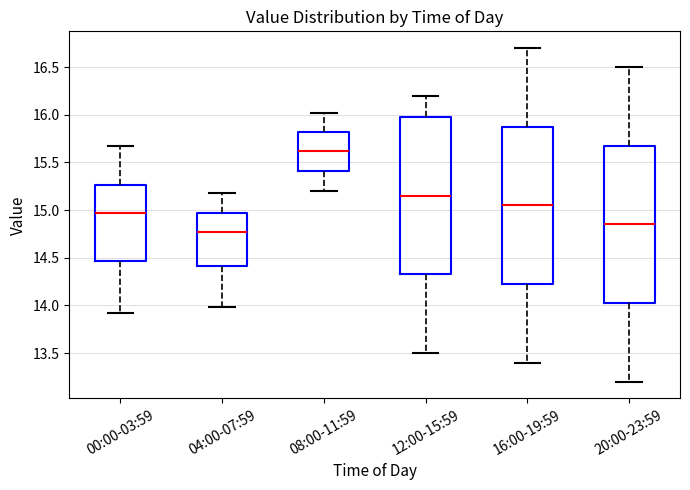

Reading left to right, read every box against the y-axis: the position of its median line, the range the box covers, and the ends of its whiskers. The values are not printed on the chart, so give them approximately, as read against the axis.

00:00-03:59: median 14.95, box 14.45 to 15.25, whiskers 13.90 to 15.65
04:00-07:59: median 14.75, box 14.40 to 14.95, whiskers 14.00 to 15.20
08:00-11:59: median 15.60, box 15.40 to 15.80, whiskers 15.20 to 16.00
12:00-15:59: median 15.15, box 14.35 to 16.00, whiskers 13.50 to 16.20
16:00-19:59: median 15.05, box 14.25 to 15.90, whiskers 13.40 to 16.70
20:00-23:59: median 14.85, box 14.05 to 15.70, whiskers 13.20 to 16.50